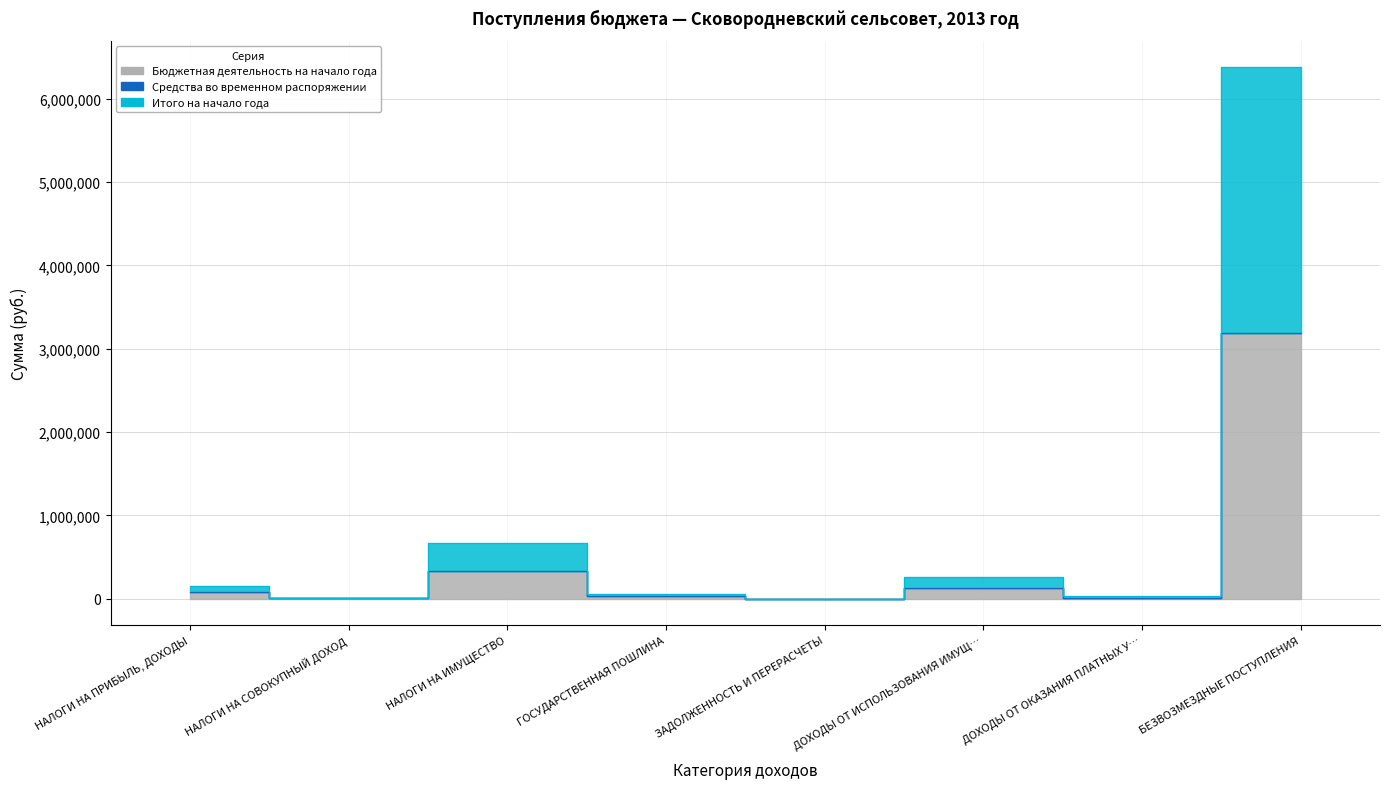

At which label does Итого на начало года reach its minimum?

ЗАДОЛЖЕННОСТЬ И ПЕРЕРАСЧЕТЫ